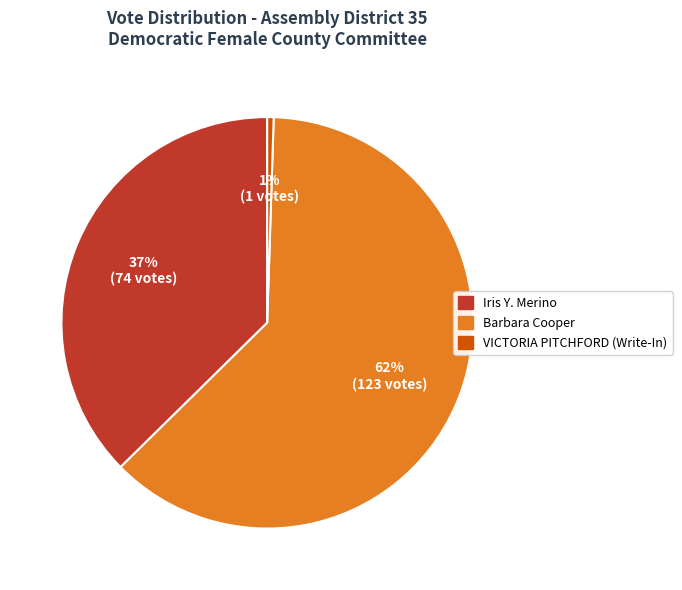

Combined, do Iris Y. Merino and VICTORIA PITCHFORD (Write-In) account for over 50%?

No